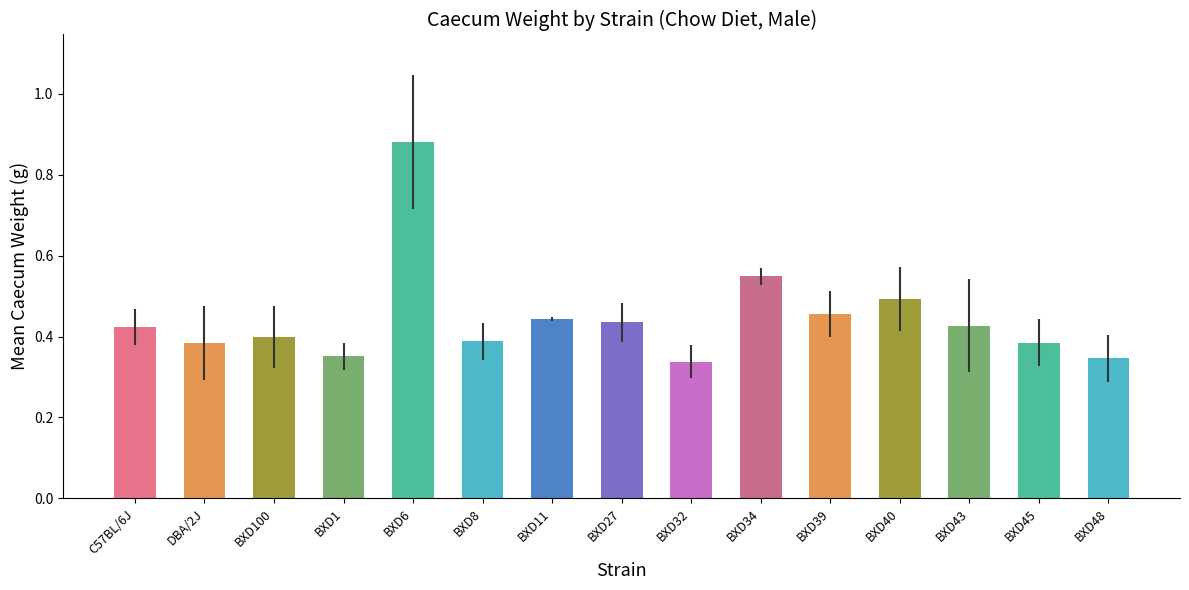

Which label corresponds to the smallest value in the chart?

BXD32